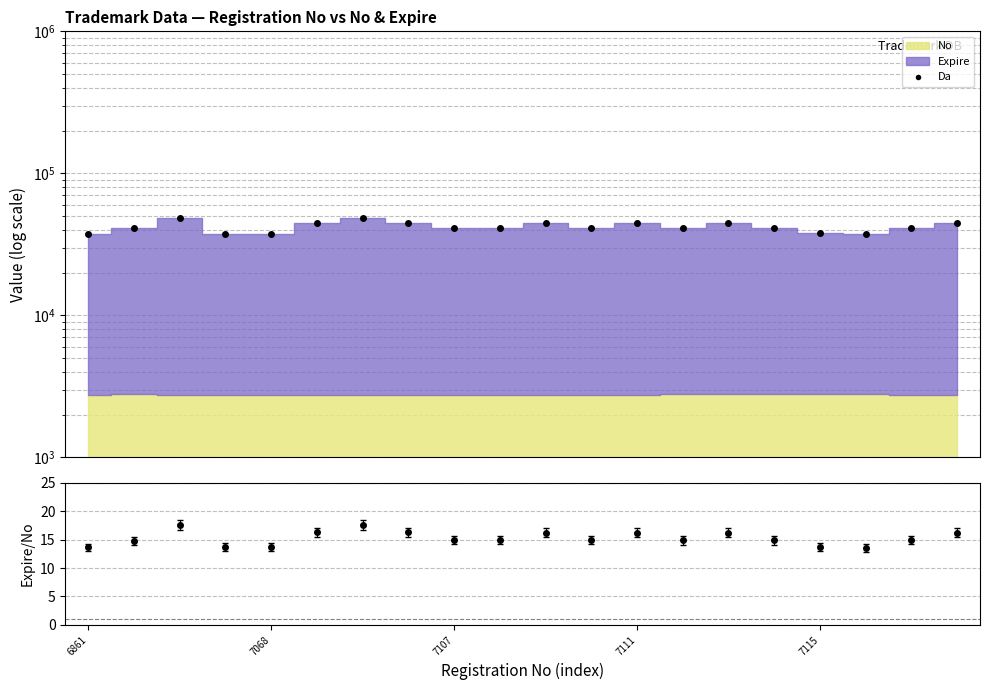

What is the sum of all values?

844731